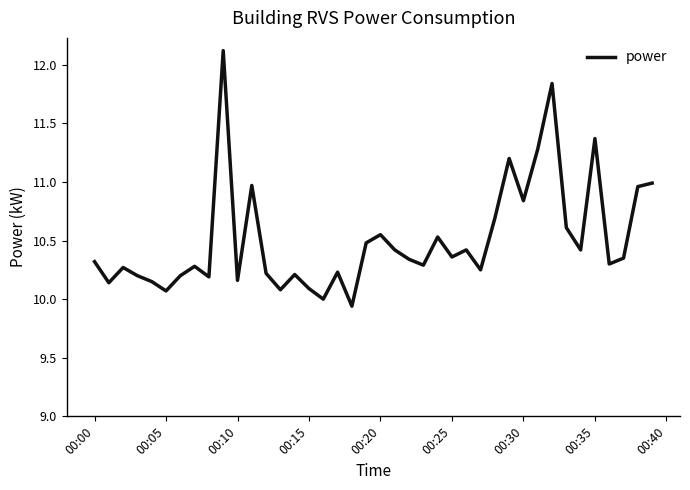

What is the maximum value shown in the chart?

12.1